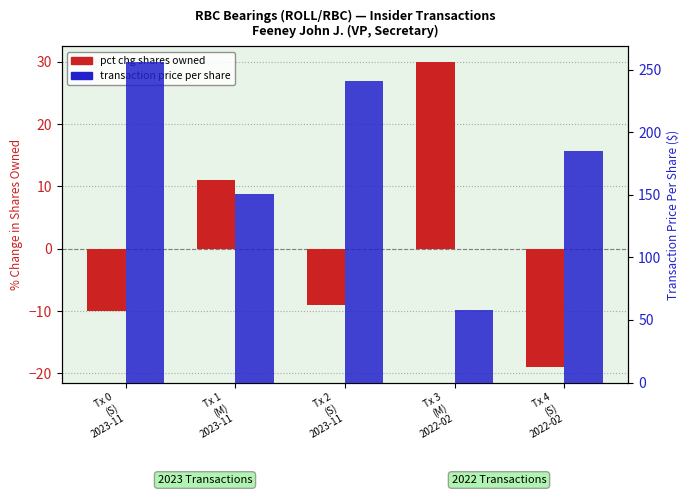

Does the chart contain any negative values?

Yes